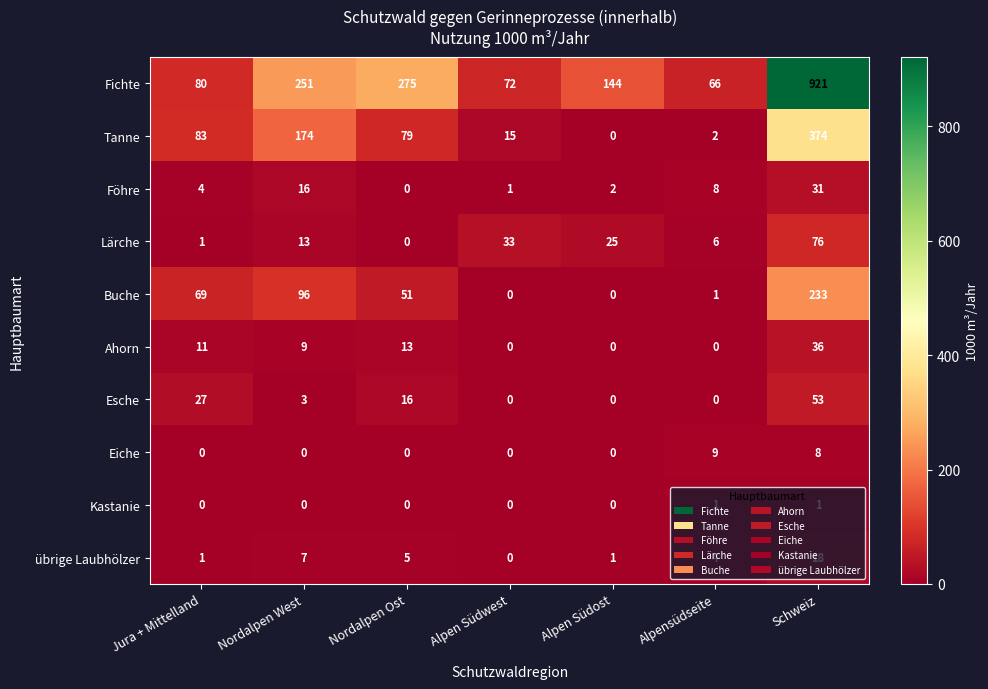

Is it true that übrige Laubhölzer equals 1 at Alpensüdseite?

False